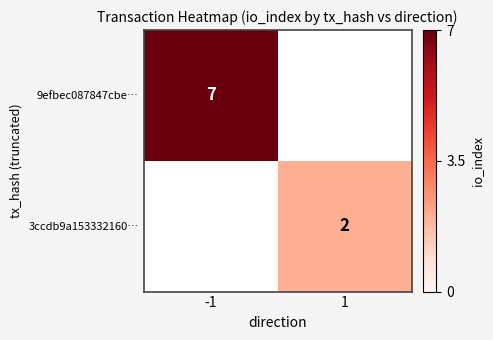

True or false: 3ccdb9a153332160… has a value of 2 at 1.

True